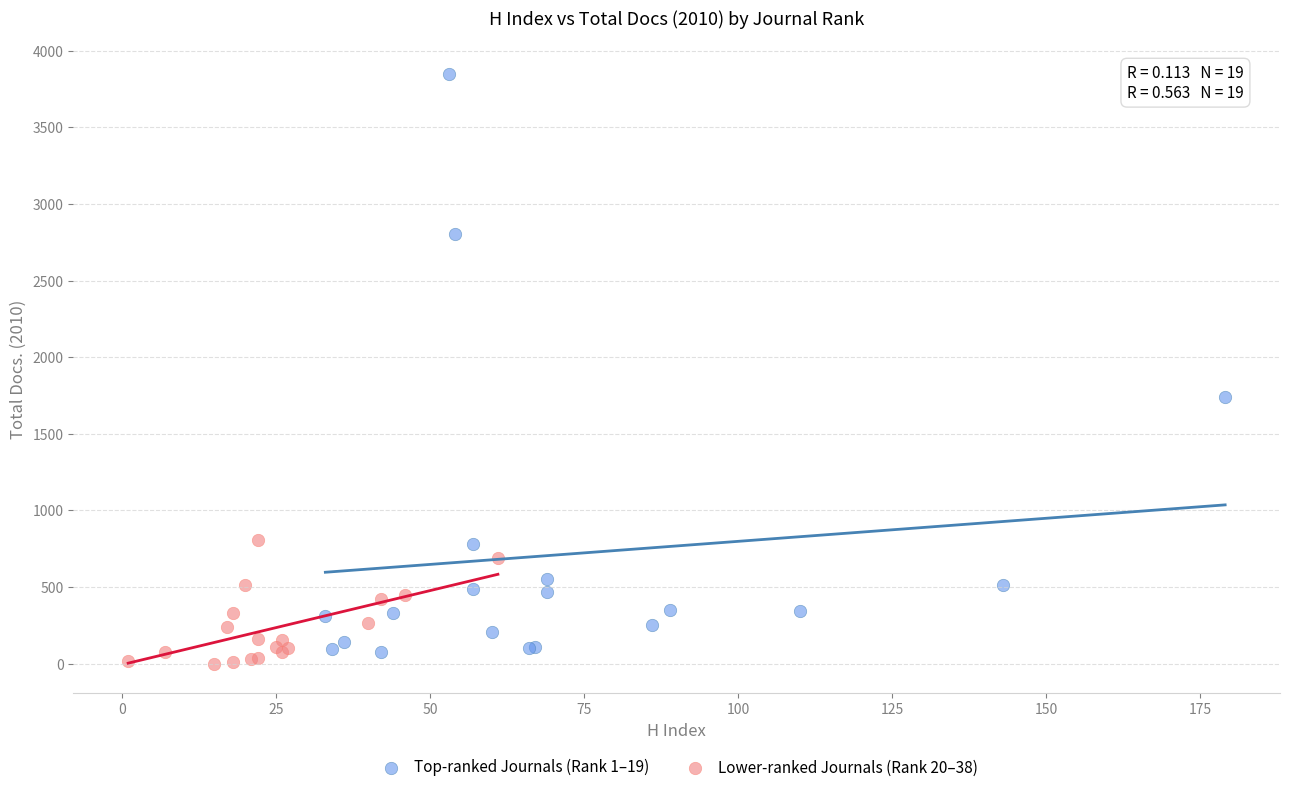

Which series reaches the maximum Y coordinate?

Top-ranked Journals (Rank 1–19)